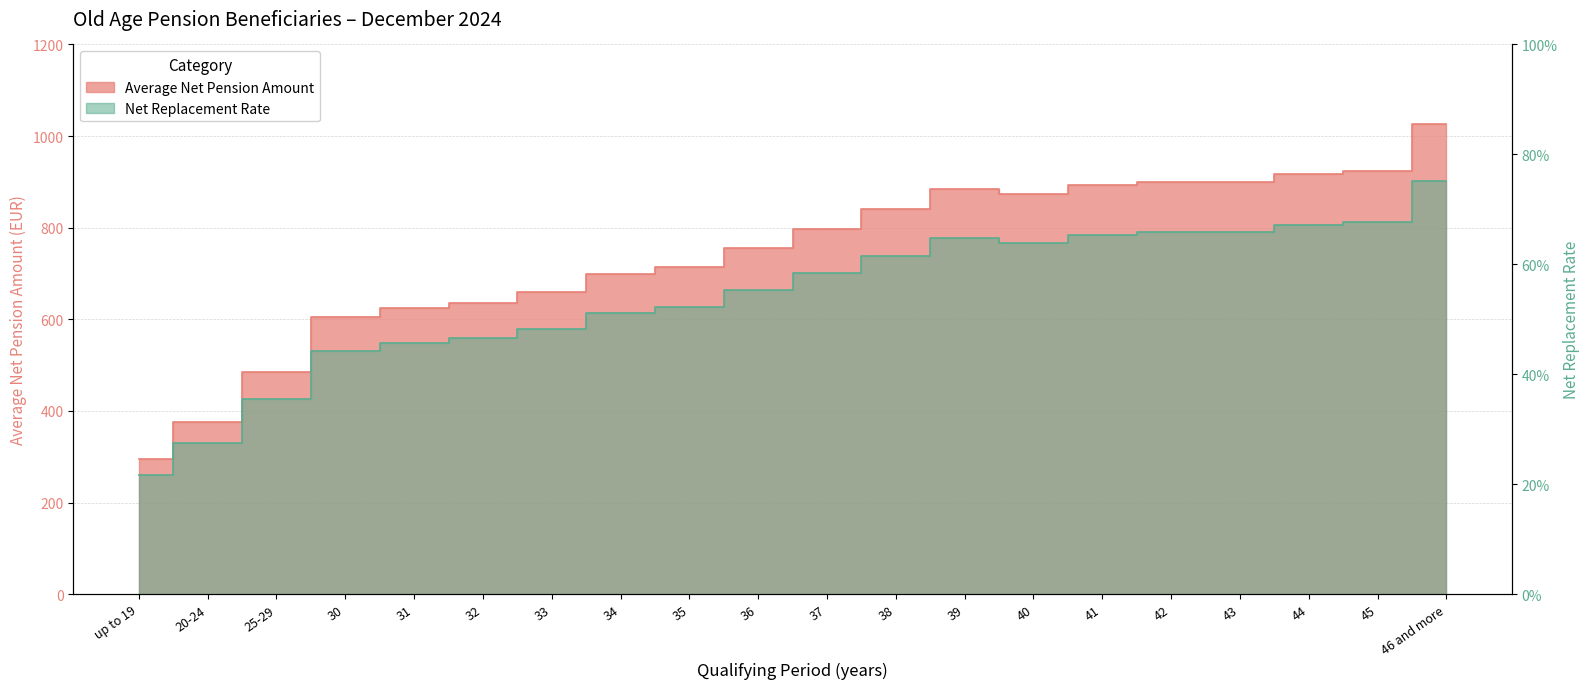

At how many categories does at least one series exceed 171?

20